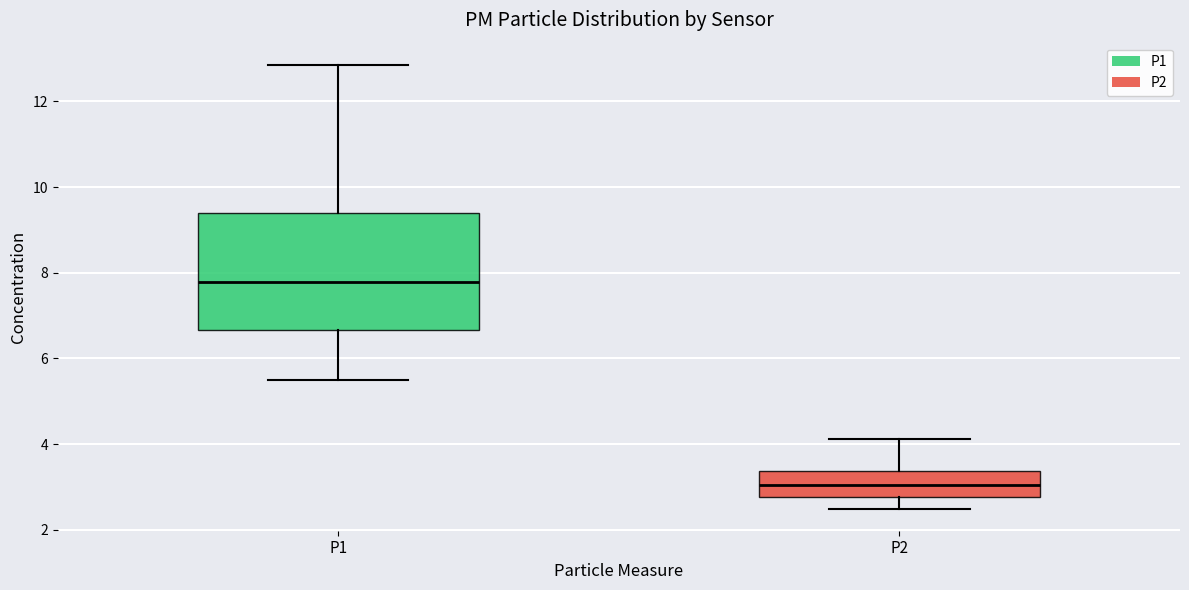

Where is the lower edge of the box for P1 on the y-axis? The values are not printed on the chart, so give them approximately, as read against the axis.

6.6